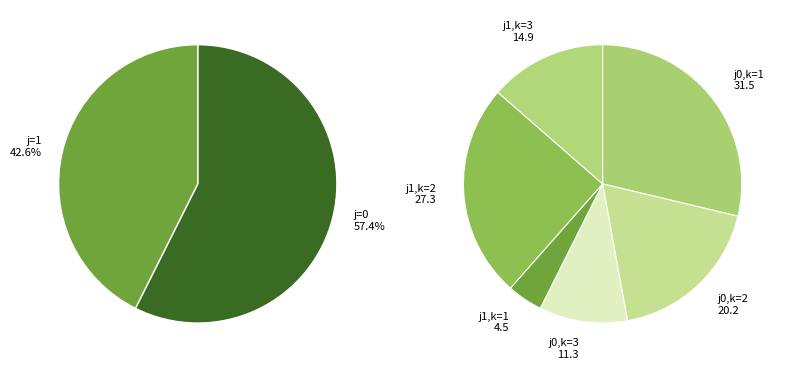

Is the sum of 8 and 11 greater than half?

No